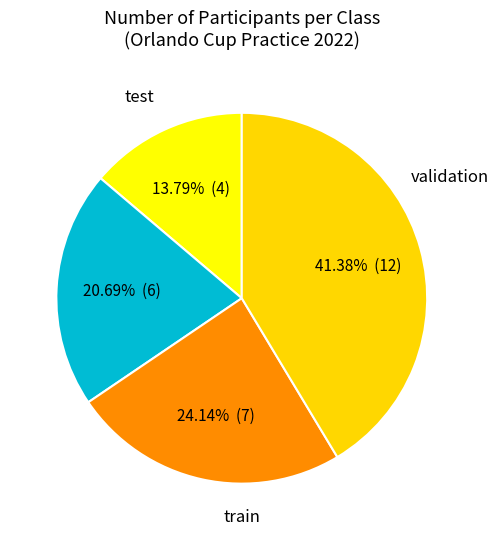

To the nearest percent, what is the average slice percentage?

25%